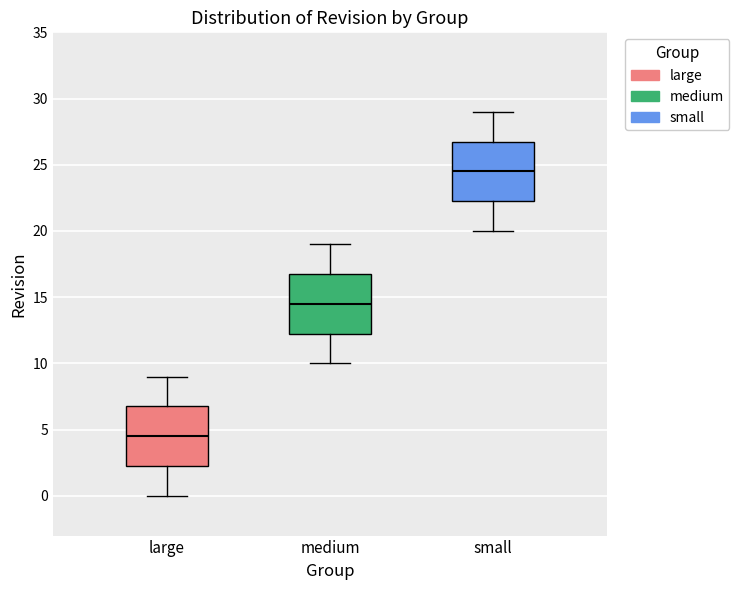

Where is the upper edge of the box for small on the y-axis? The values are not printed on the chart, so give them approximately, as read against the axis.

27.0